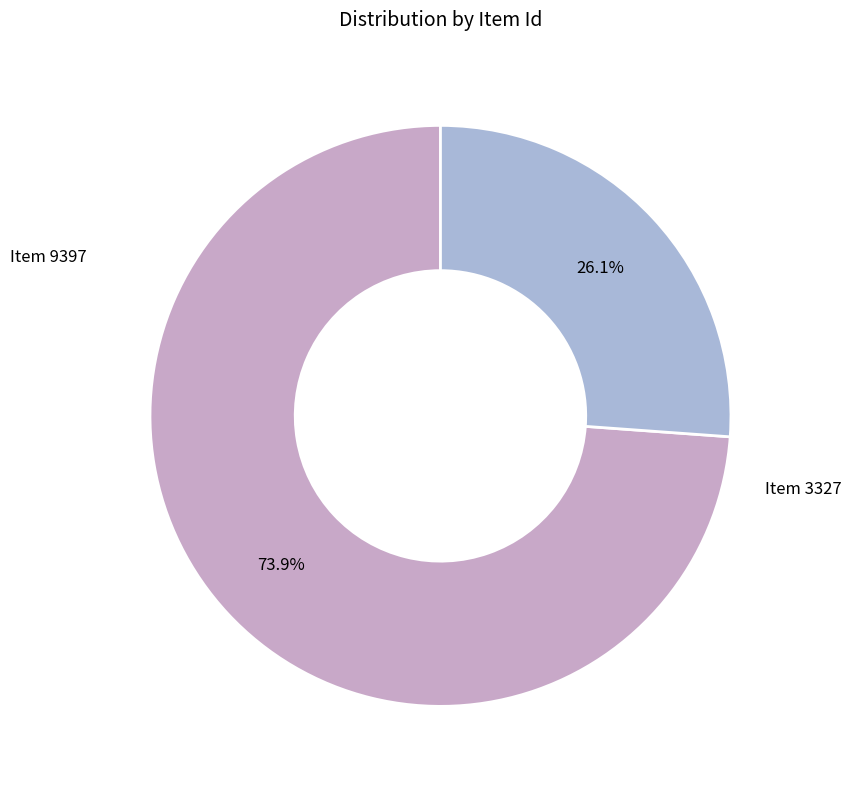

What is the total percentage of Item 3327 and Item 9397?

100.0%